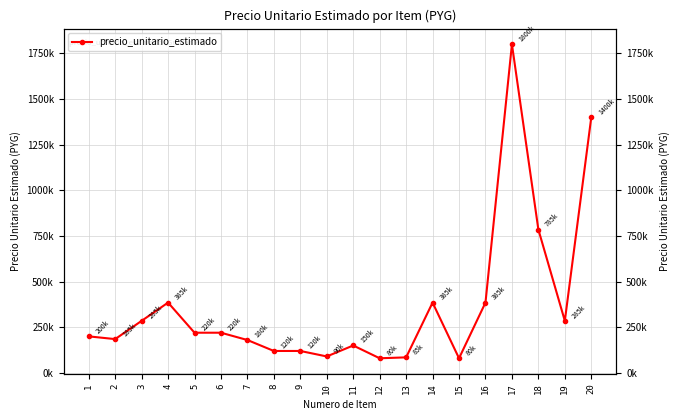

Does the chart have visible grid lines?

Yes